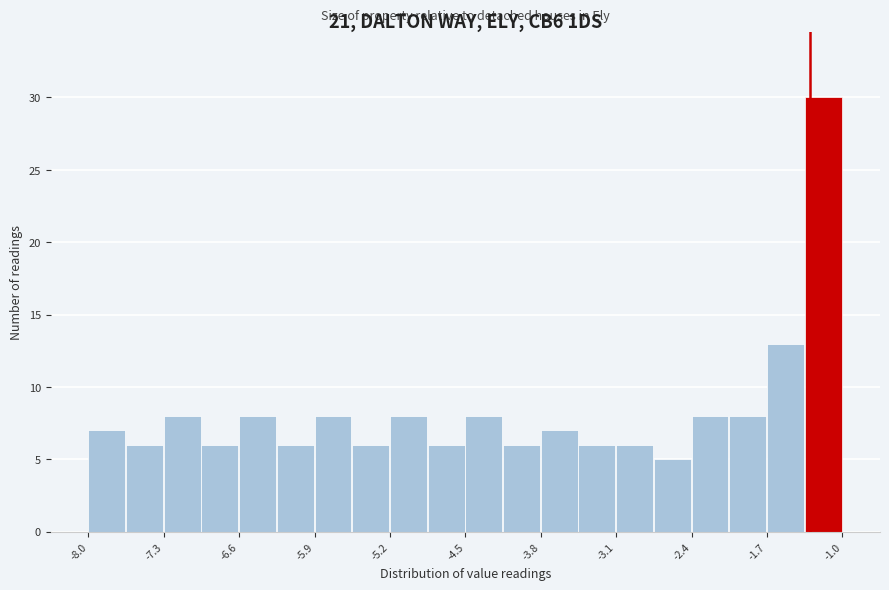

Read against the x-axis, roughly where is the centre of the tallest bar?

-1.2